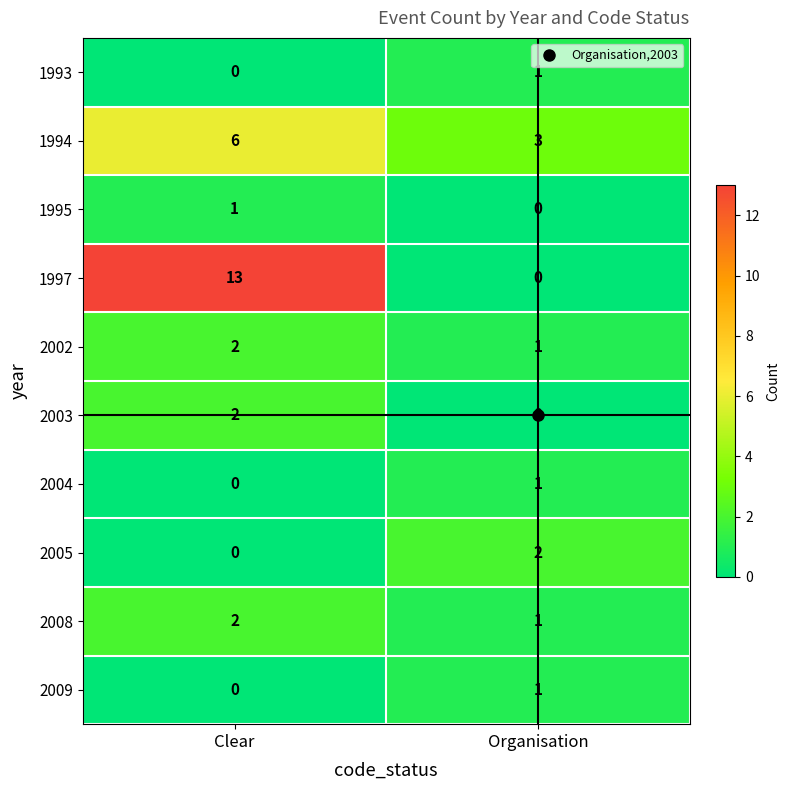

Which series changed the most between Clear and Organisation?

1997